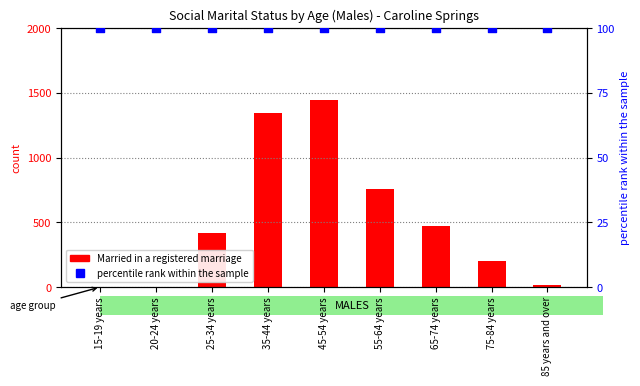

What are all the series names shown in the legend?

Married in a registered marriage, percentile rank within the sample